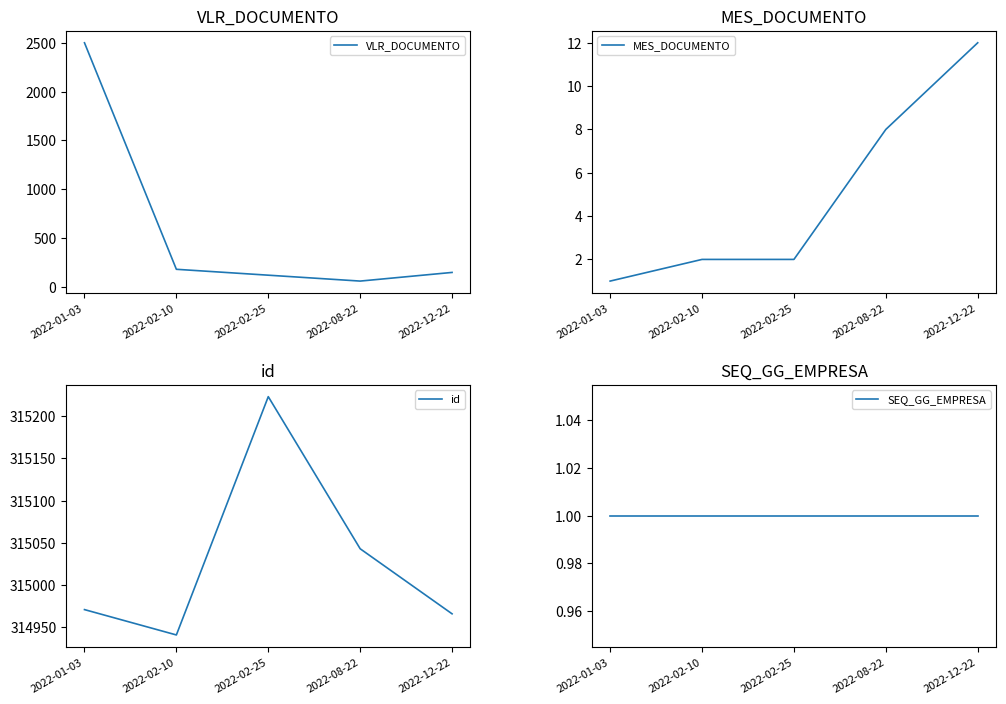

At which label does id reach its peak?

2022-02-25